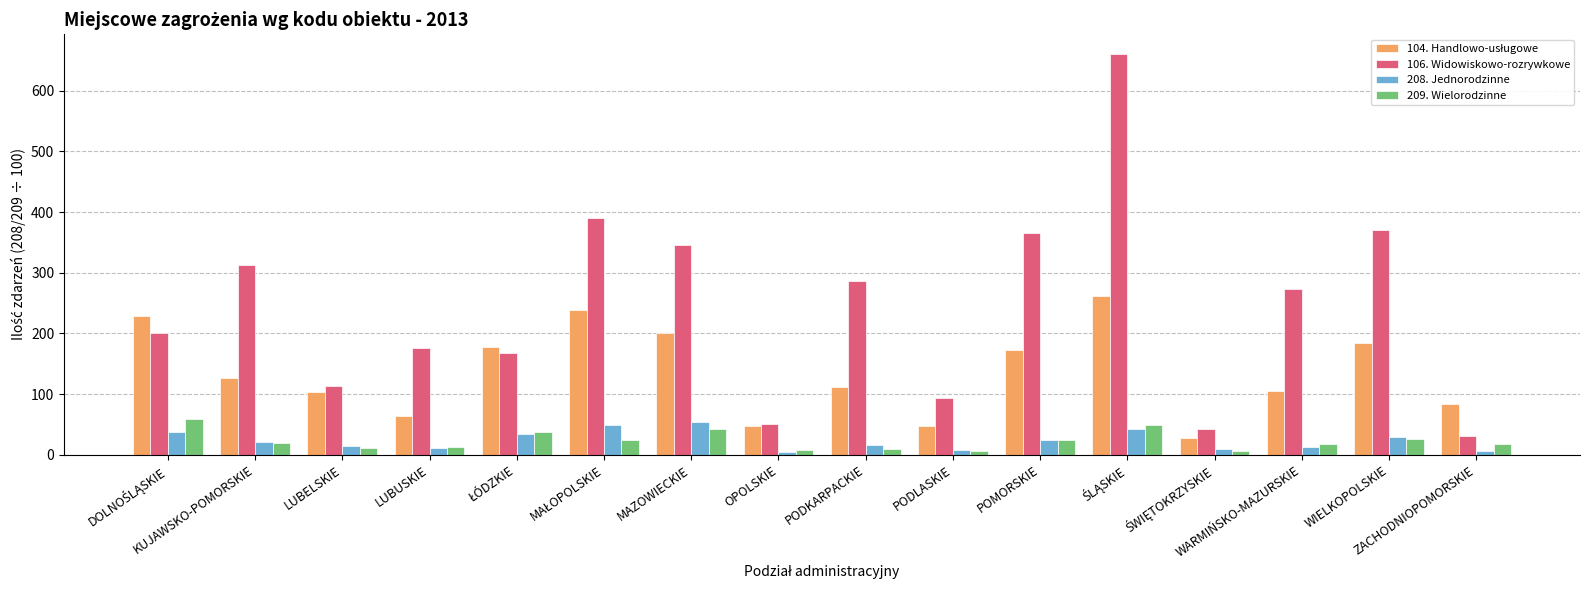

What is the greatest value displayed?

660.0